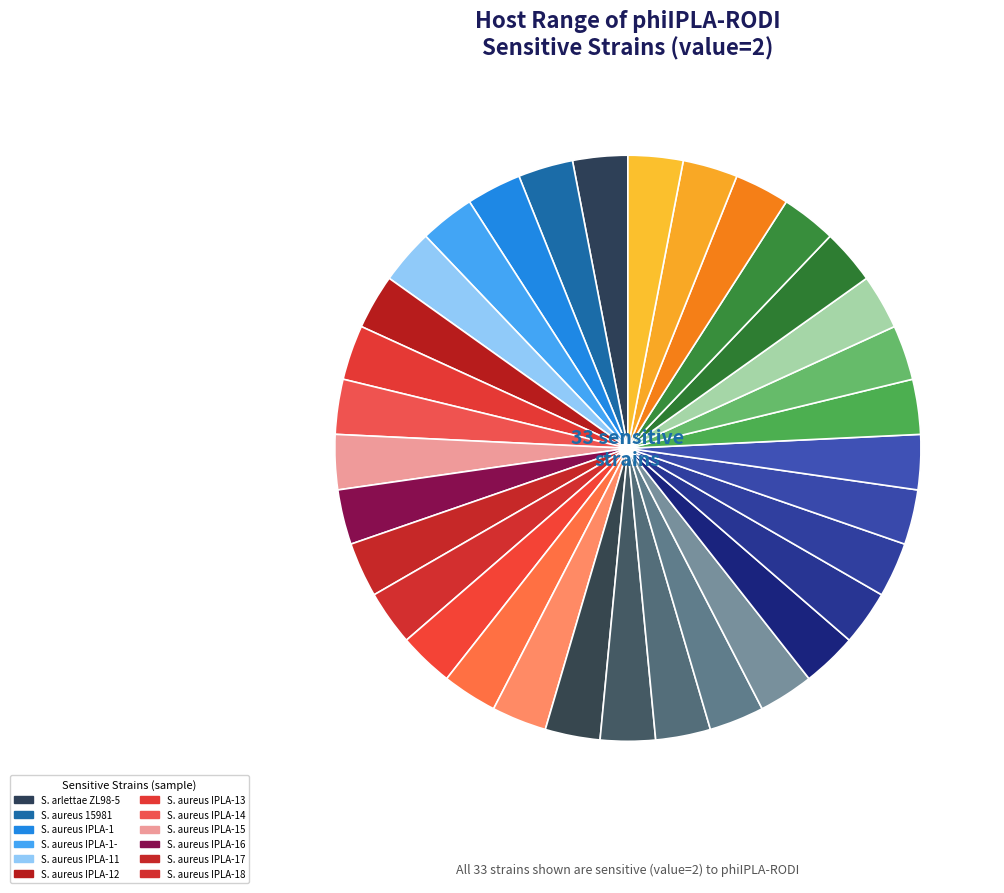

Count the number of slices in the pie.

33